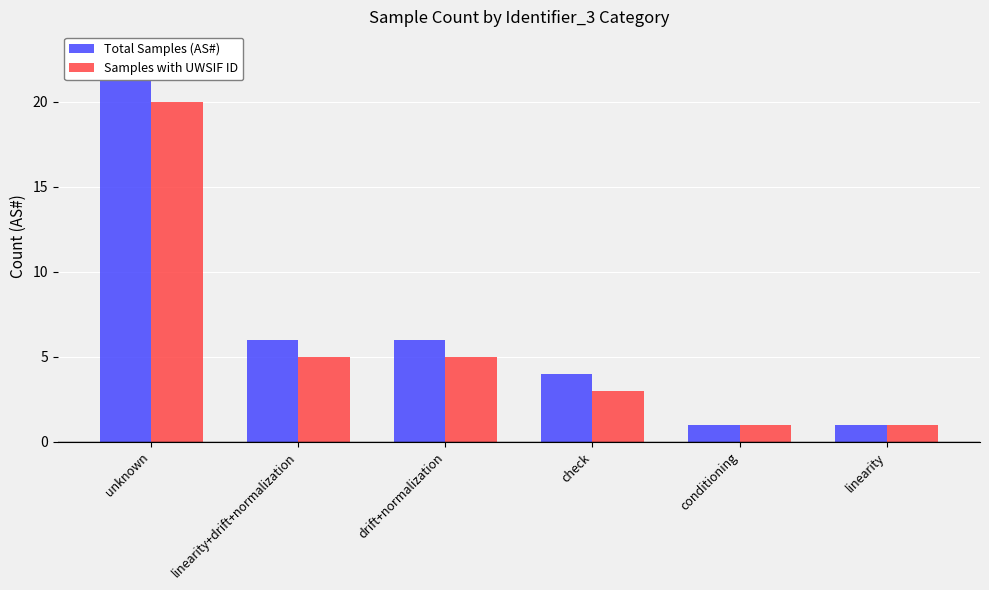

Reading right to left, transcribe all the data shown in this chart.

Total Samples (AS#): linearity=1	conditioning=1	check=4	drift+normalization=6	linearity+drift+normalization=6	unknown=23
Samples with UWSIF ID: linearity=1	conditioning=1	check=3	drift+normalization=5	linearity+drift+normalization=5	unknown=20